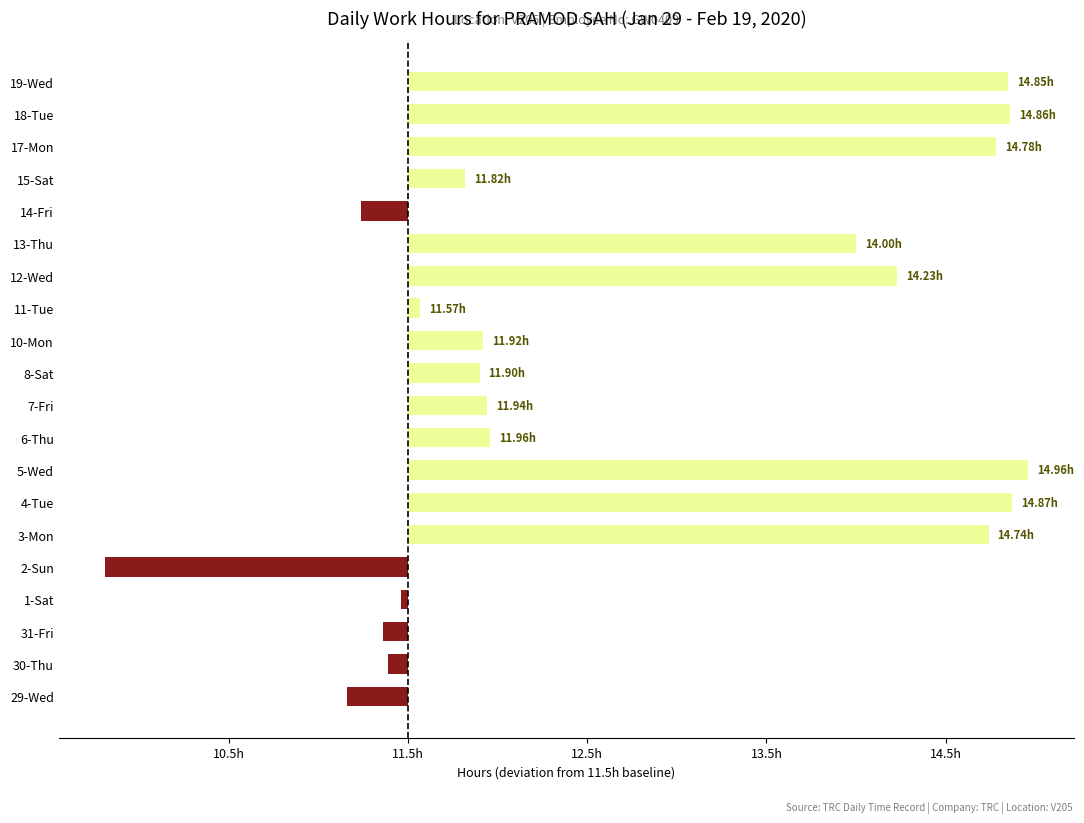

Are the bars horizontal?

Yes